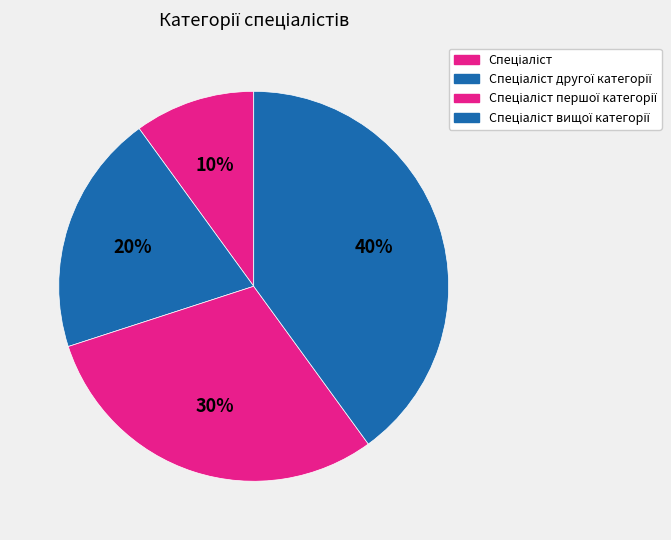

Count the number of slices in the pie.

4